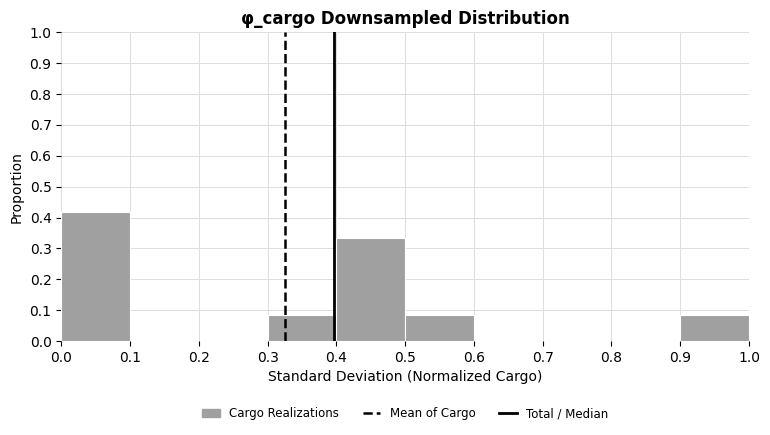

Reading left to right, list every bar in this chart as the range it spans on the x-axis followed by its height. The values are not printed on the chart, so give them approximately, as read against the axis.

0.0 to 0.1: 0.42
0.1 to 0.2: 0
0.2 to 0.3: 0
0.3 to 0.4: 0.08
0.4 to 0.5: 0.33
0.5 to 0.6: 0.08
0.6 to 0.7: 0
0.7 to 0.8: 0
0.8 to 0.9: 0
0.9 to 1.0: 0.08